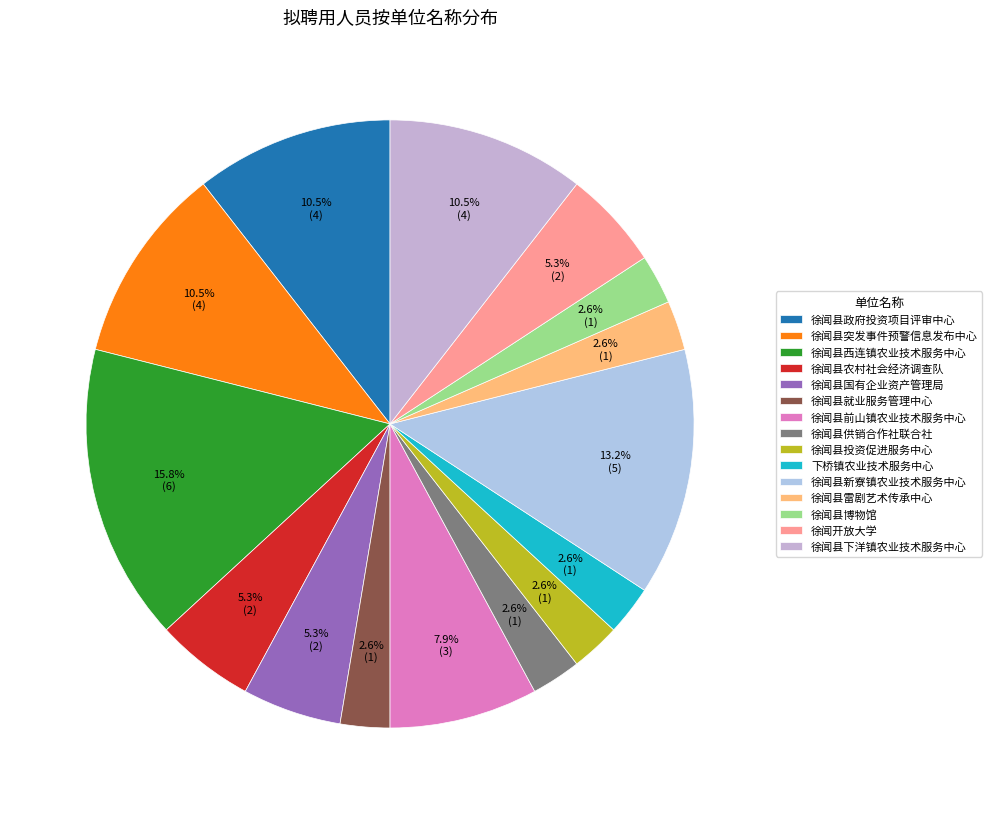

What percentage do 徐闻县政府投资项目评审中心 and 徐闻县供销合作社联合社 together represent?

13.2%